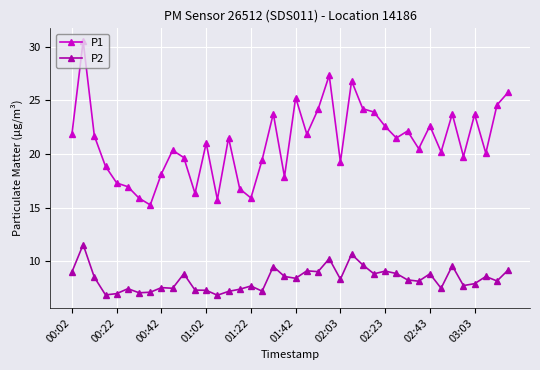

True or false: P1 has more than 1 interior local peaks.

True